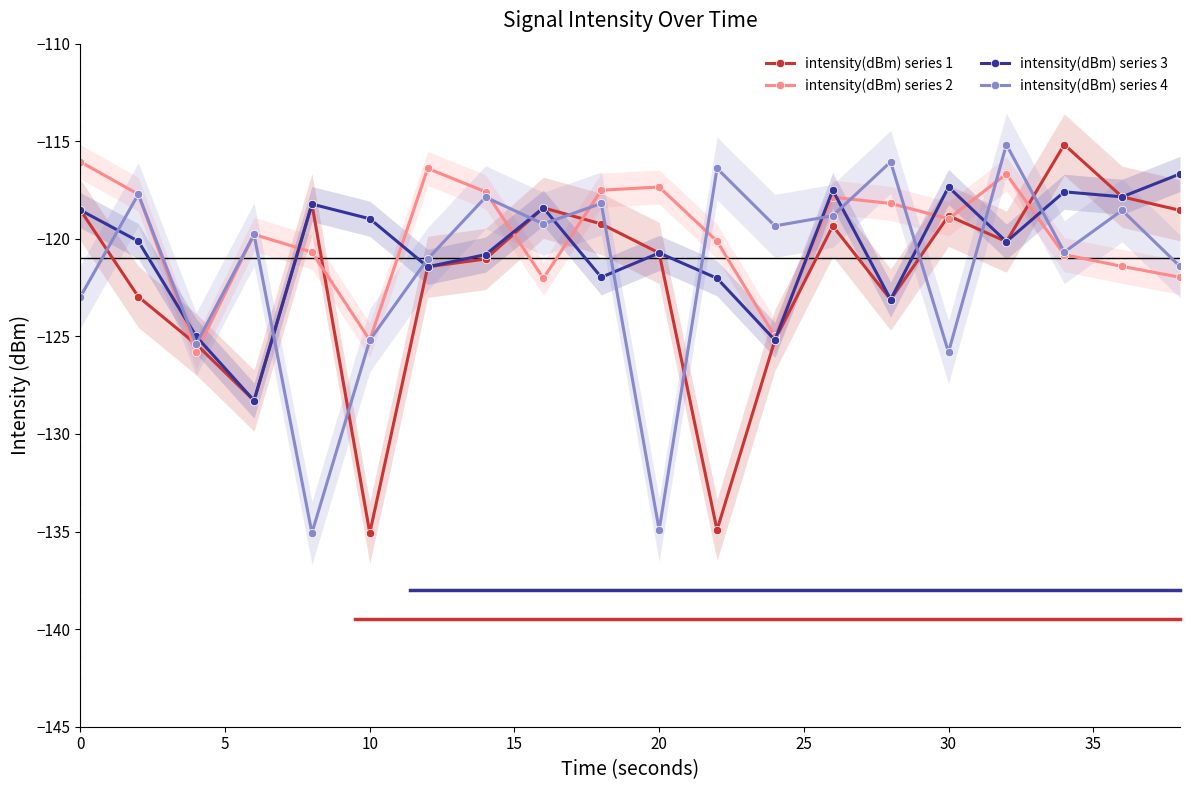

True or false: intensity(dBm) series 4 and intensity(dBm) series 3 intersect in this chart.

True